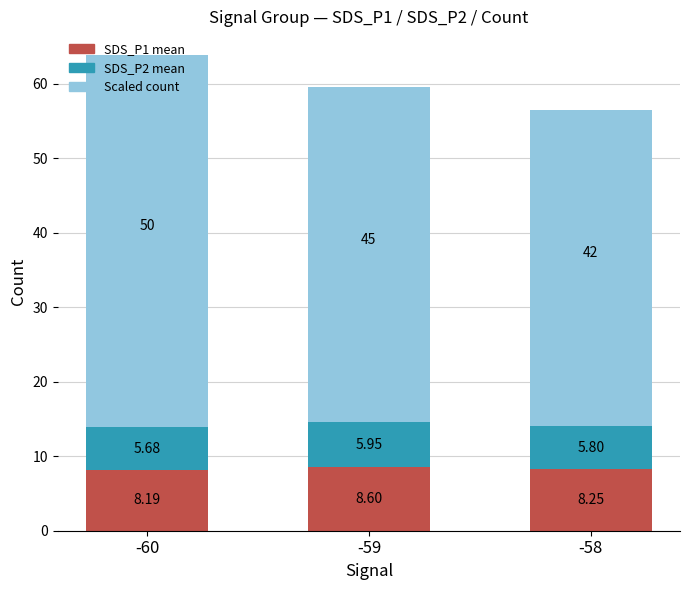

What is the difference between the maximum and minimum values in the SDS_P1 mean series?

0.4